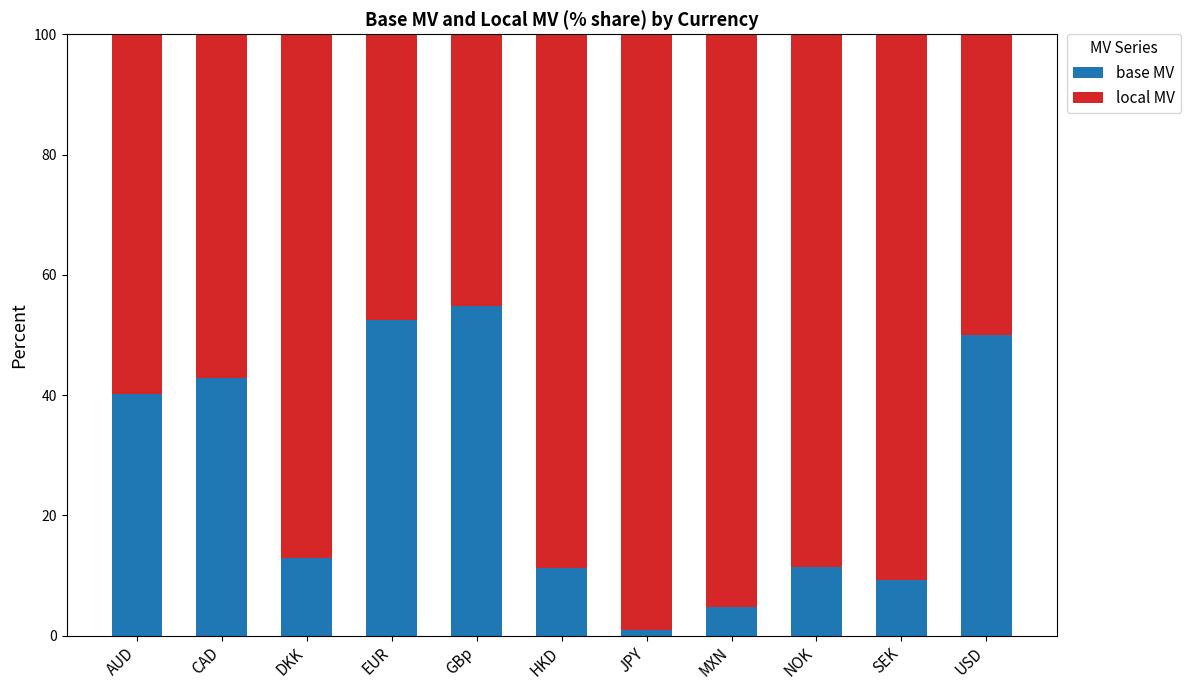

What is the total value across all series at CAD?

100.0